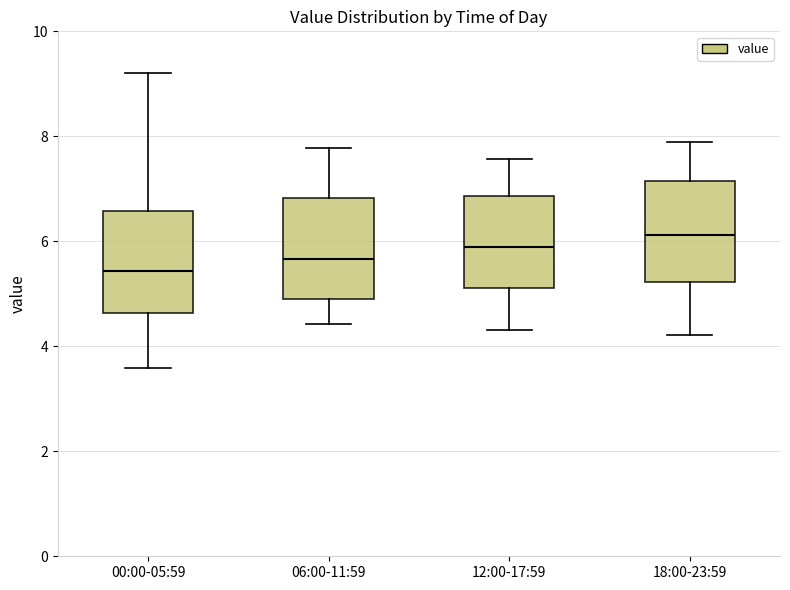

Where does the median line of the box for 12:00-17:59 sit on the y-axis? The values are not printed on the chart, so give them approximately, as read against the axis.

6.0